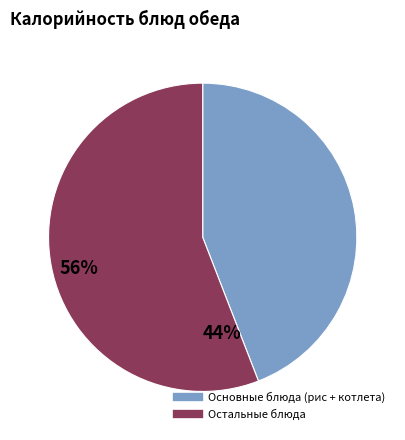

Is there any slice that represents more than half of the pie?

Yes